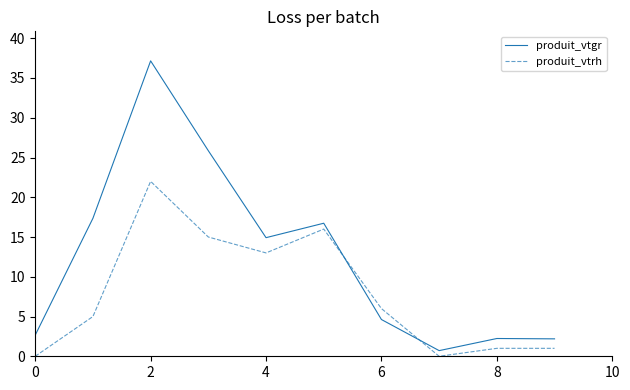

What is the greatest value displayed?

37.2